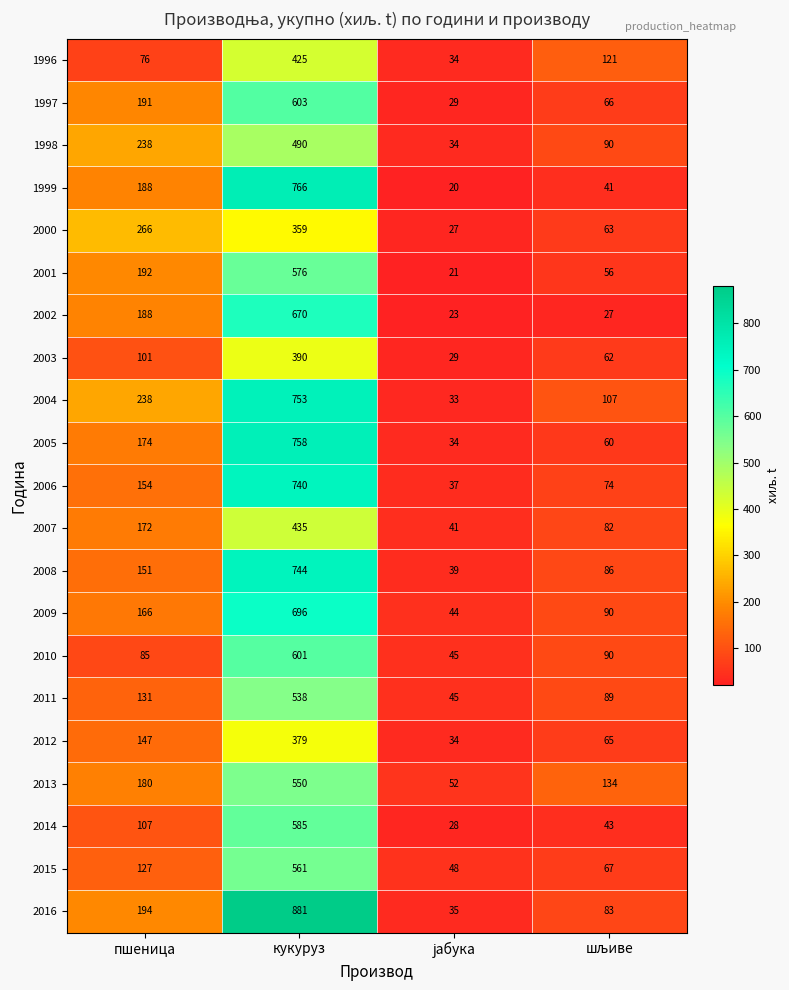

What is the lowest value of the 2013 series?

52